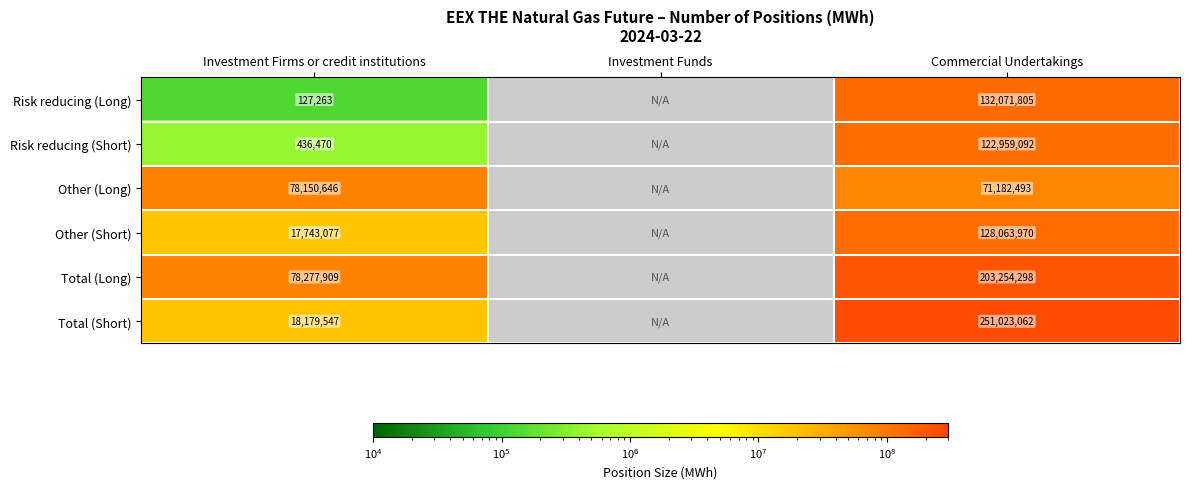

What is the sum of the Risk reducing (Long) values at Investment Firms or credit institutions and Commercial Undertakings?

132199068